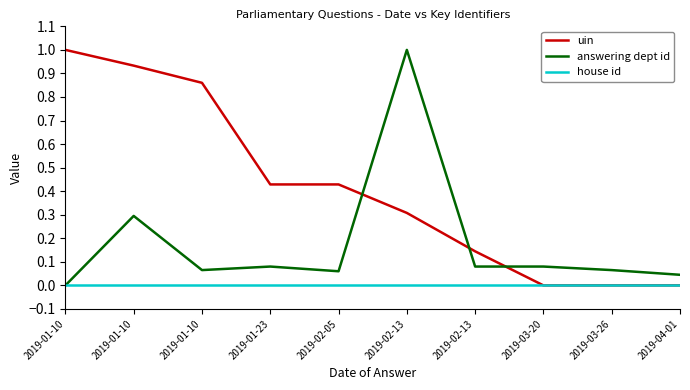

How many lines are shown in the chart?

3